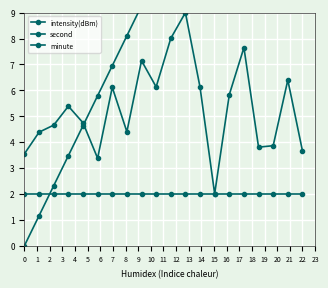

The minute series shows 2.0 at 2. True or false?

True